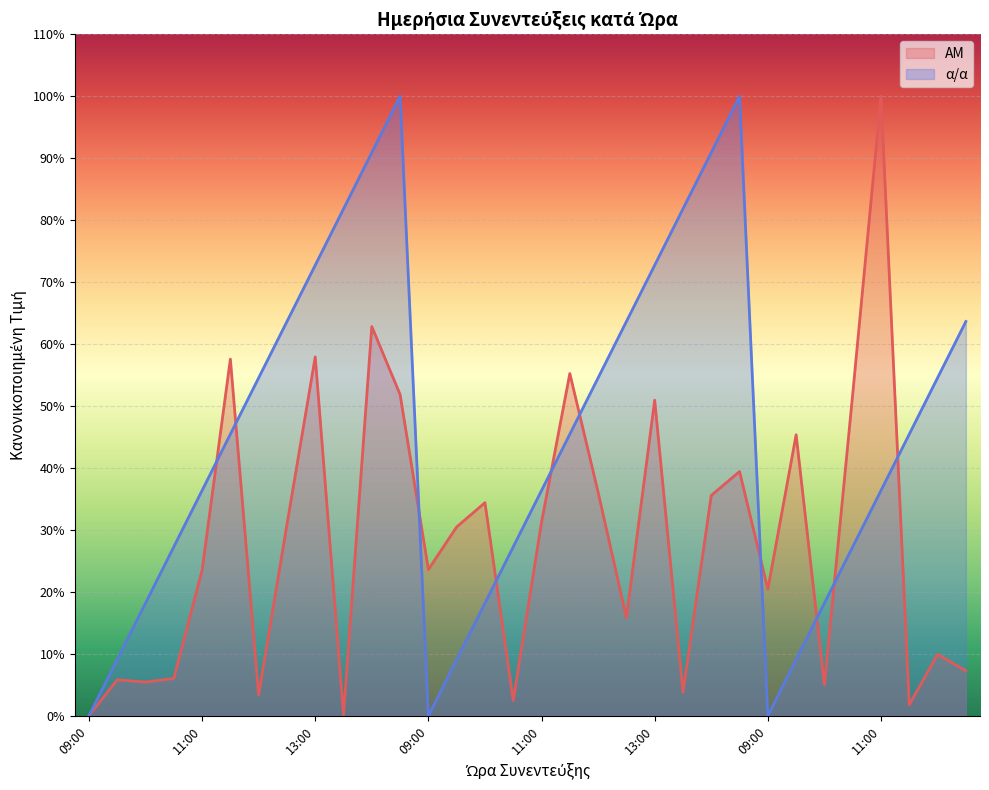

What is the highest value of the α/α series?

100.0